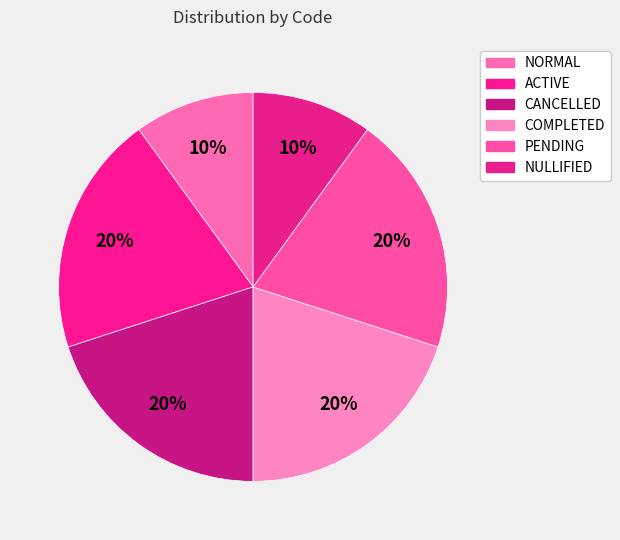

To the nearest percent, what is the combined percentage of PENDING and COMPLETED?

40%